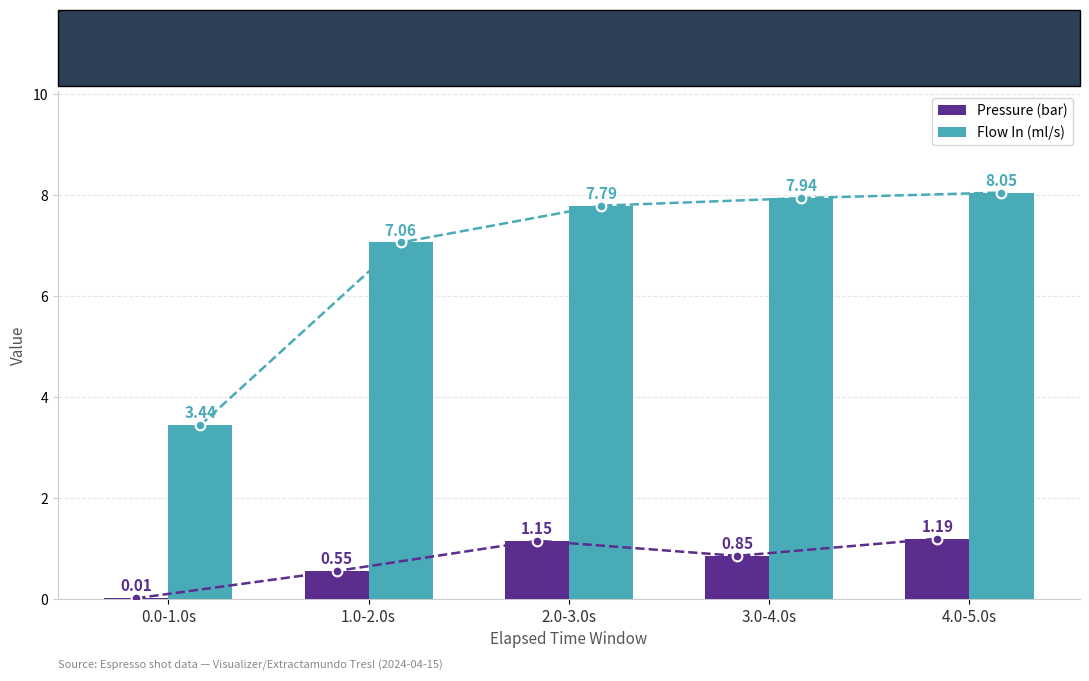

Does the chart contain any negative values?

No